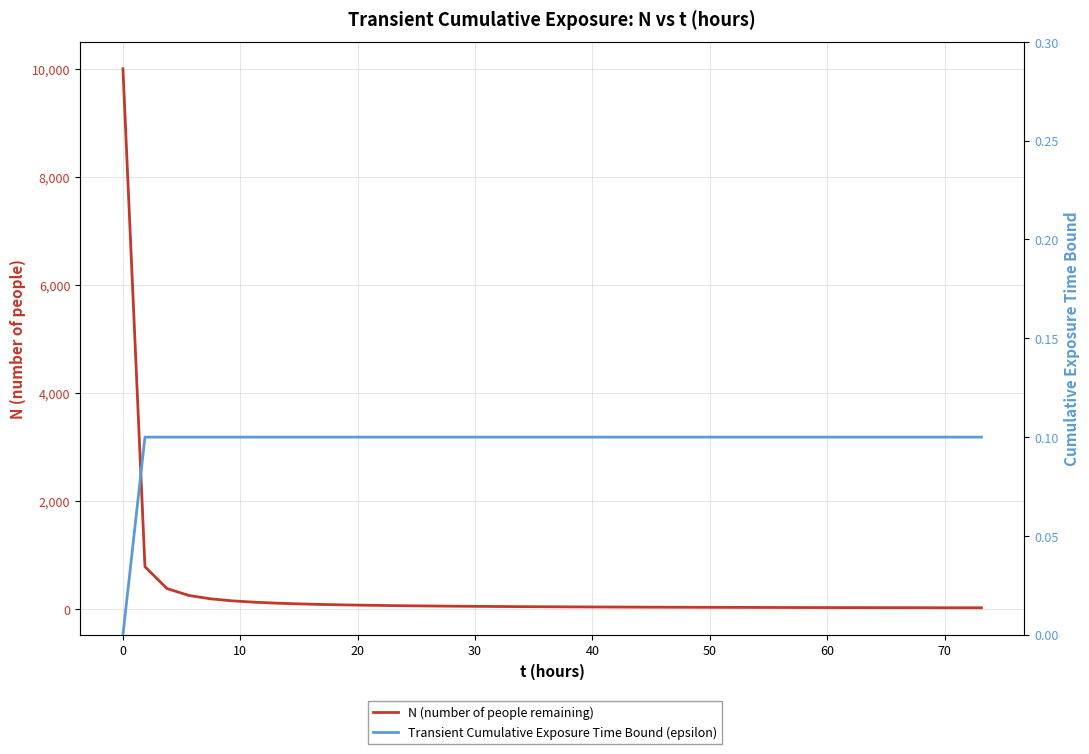

Count the number of data series in this chart.

2